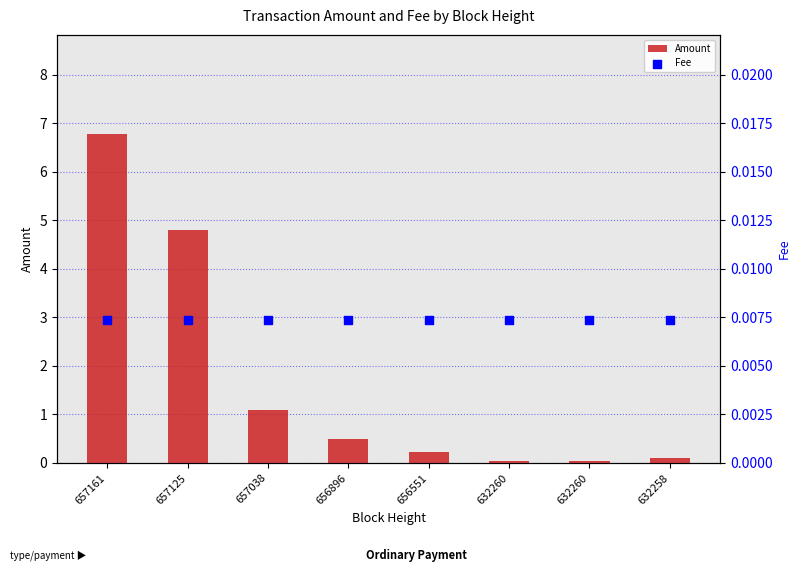

Which series has the largest total across all categories?

Amount